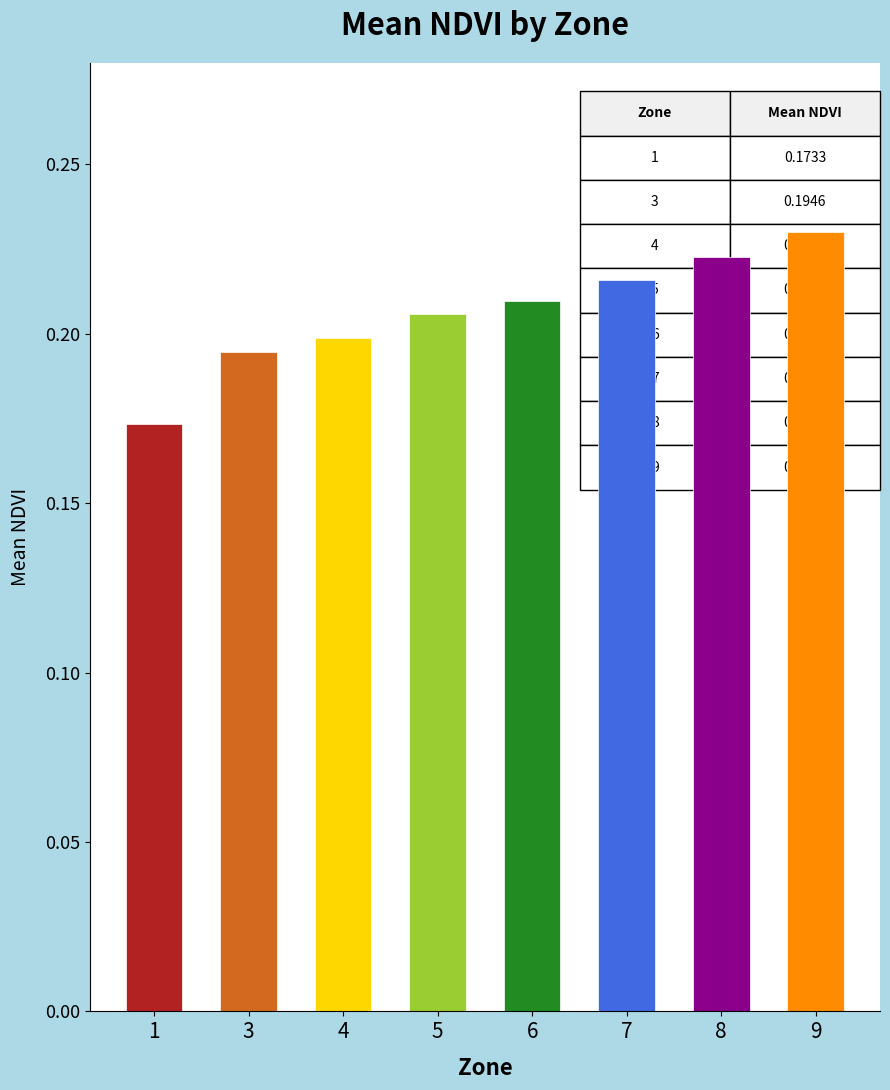

Which category has the highest value across all series?

9